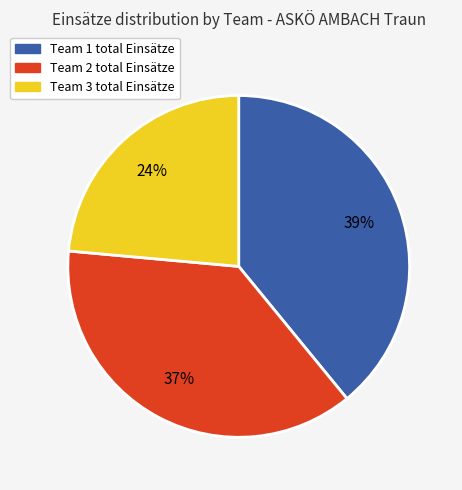

How many slices are in this pie chart?

3